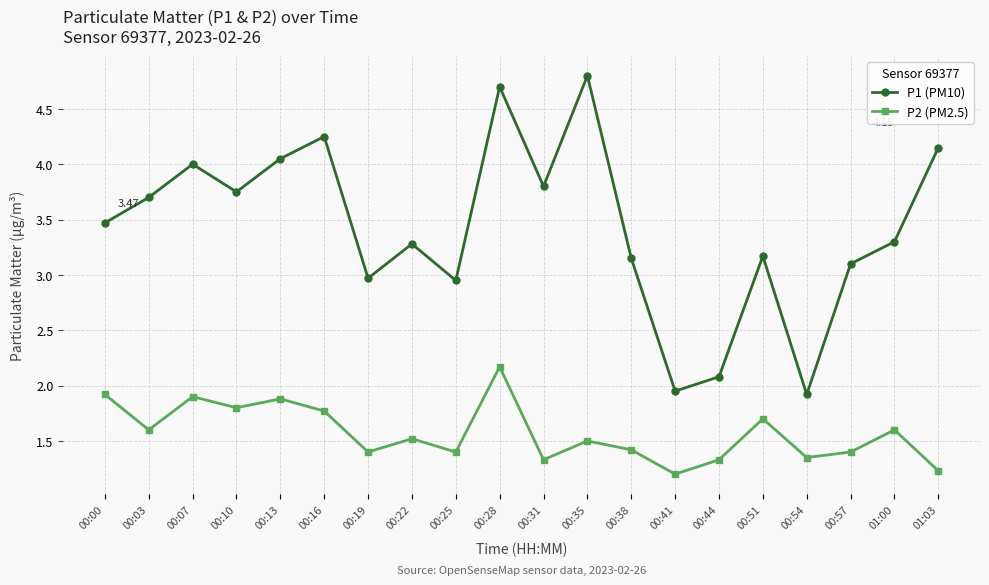

True or false: P2 (PM2.5) has more than 0 points higher than both neighbors.

True